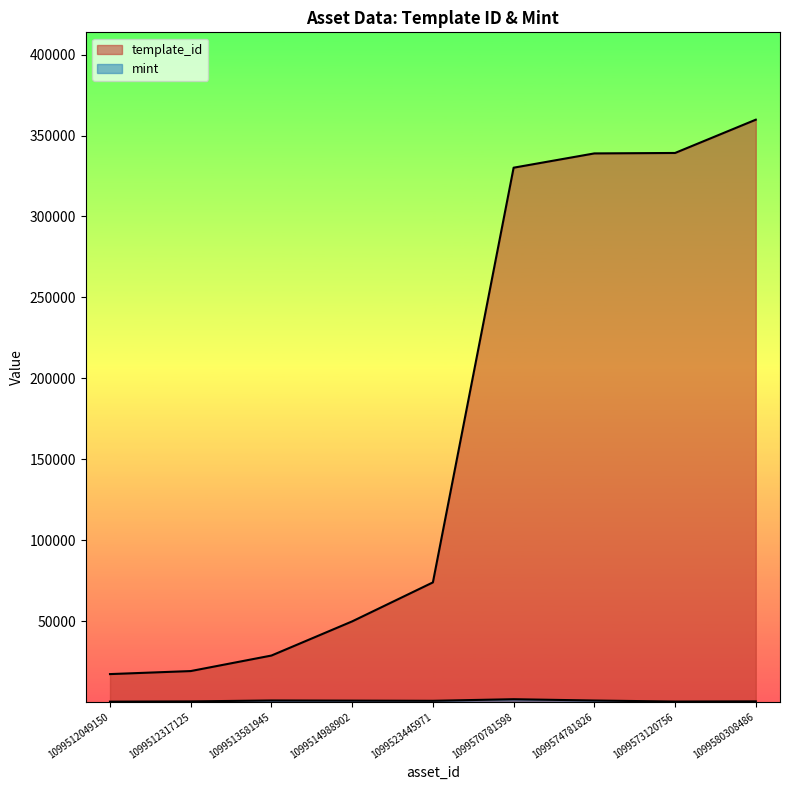

Is it true that mint equals 256 at 1099512049150?

True